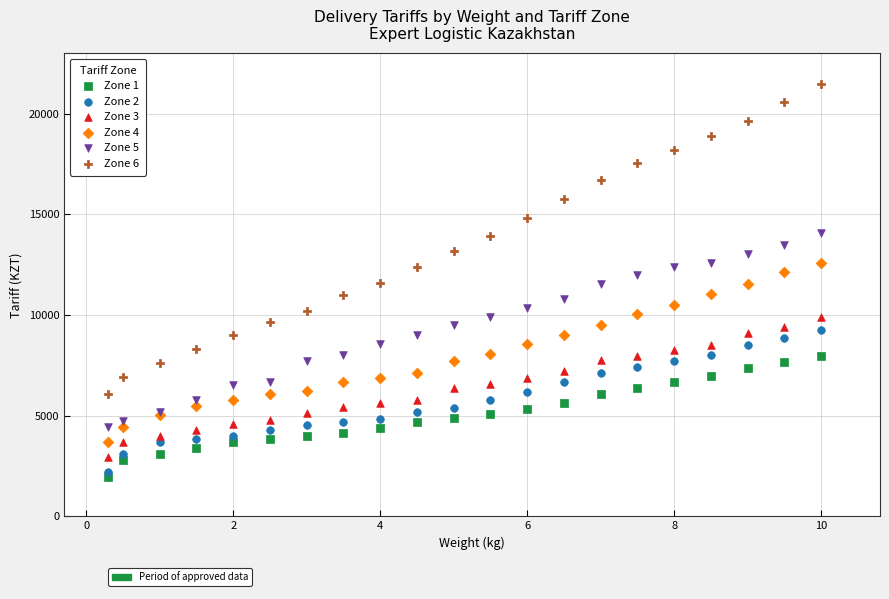

What are all the series names shown in the legend?

Zone 1, Zone 2, Zone 3, Zone 4, Zone 5, Zone 6